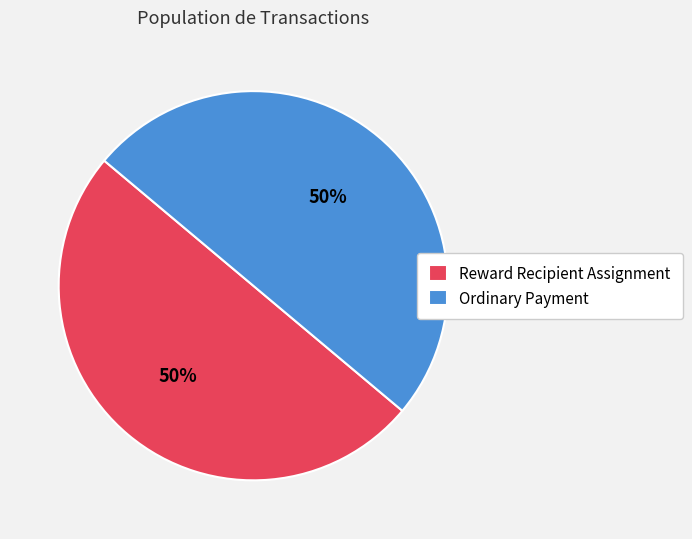

How many slices are in this pie chart?

2